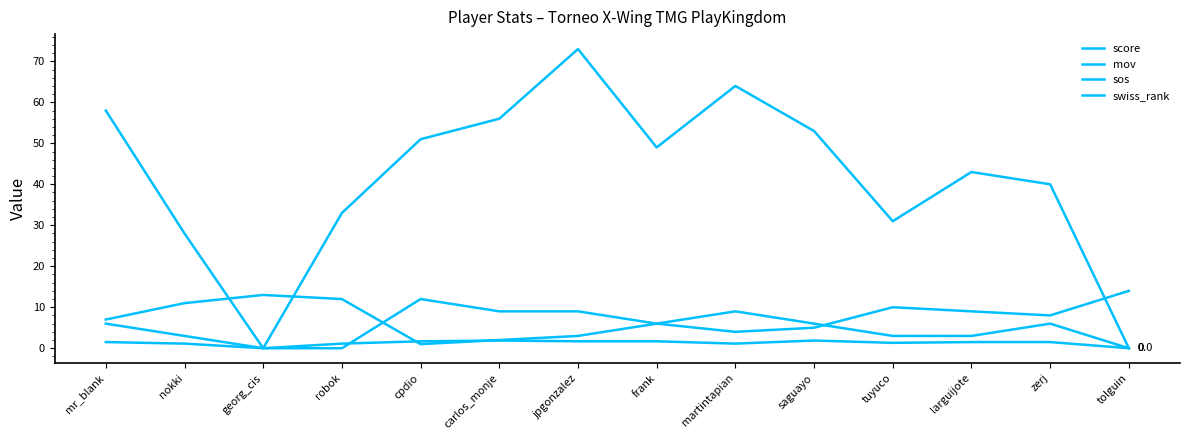

Is this an area chart (filled region under the line)?

No